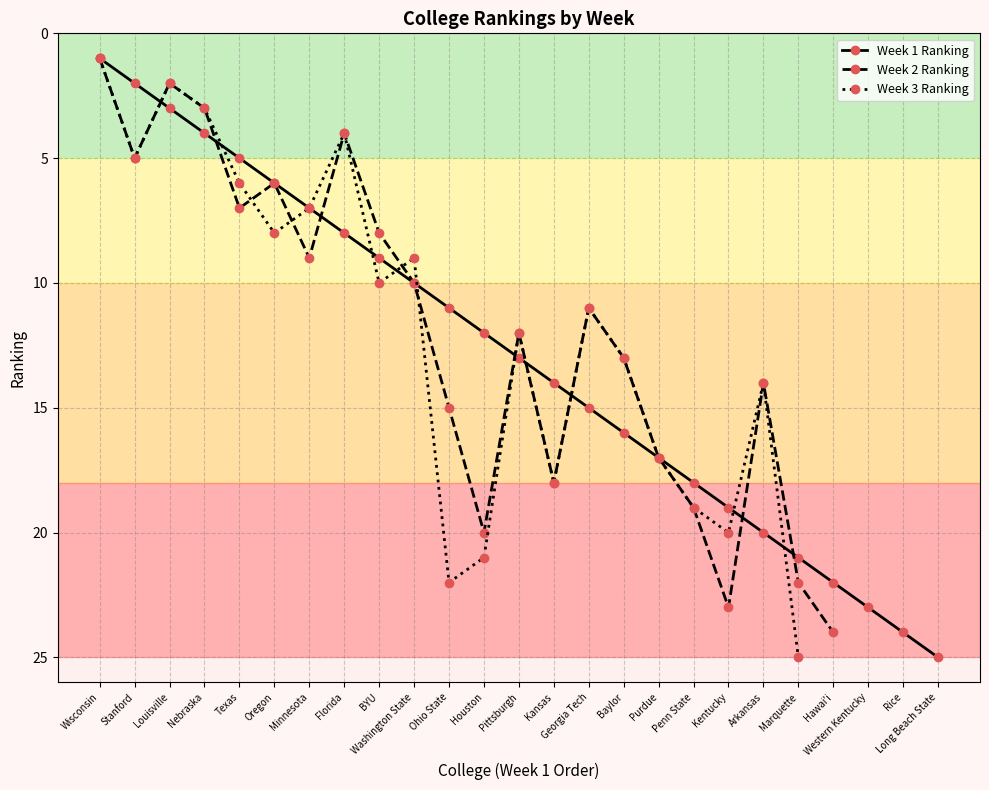

At which category is the sum across all series the highest?

Marquette